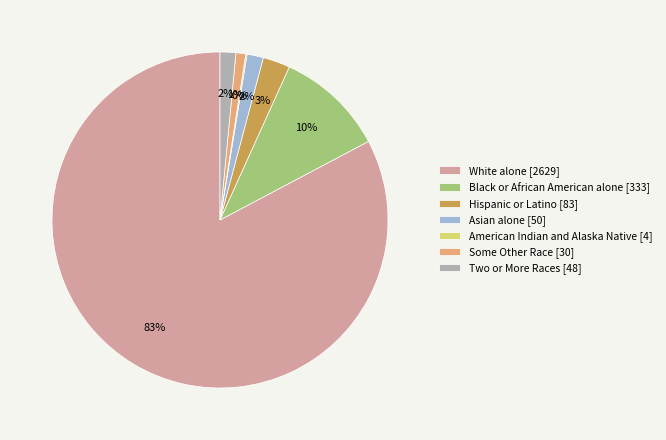

Is the sum of Two or More Races [48] and Hispanic or Latino [83] greater than half?

No